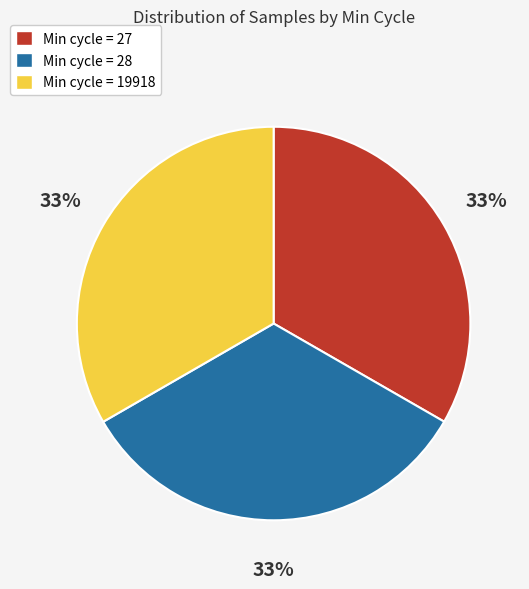

How many slices are in this pie chart?

3